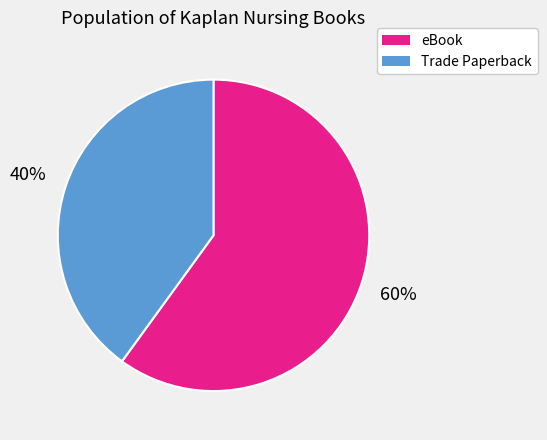

Which slice is the largest?

eBook